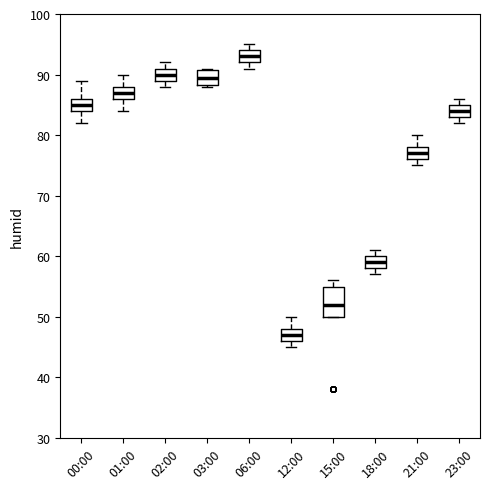

Reading left to right, read every box against the y-axis: the position of its median line, the range the box covers, and the ends of its whiskers. The values are not printed on the chart, so give them approximately, as read against the axis.

00:00: median 85, box 84 to 86, whiskers 82 to 89
01:00: median 87, box 86 to 88, whiskers 84 to 90
02:00: median 90, box 89 to 91, whiskers 88 to 92
03:00: median 90, box 88 to 91, whiskers 88 to 91
06:00: median 93, box 92 to 94, whiskers 91 to 95
12:00: median 47, box 46 to 48, whiskers 45 to 50
15:00: median 52, box 50 to 55, whiskers 50 to 56
18:00: median 59, box 58 to 60, whiskers 57 to 61
21:00: median 77, box 76 to 78, whiskers 75 to 80
23:00: median 84, box 83 to 85, whiskers 82 to 86